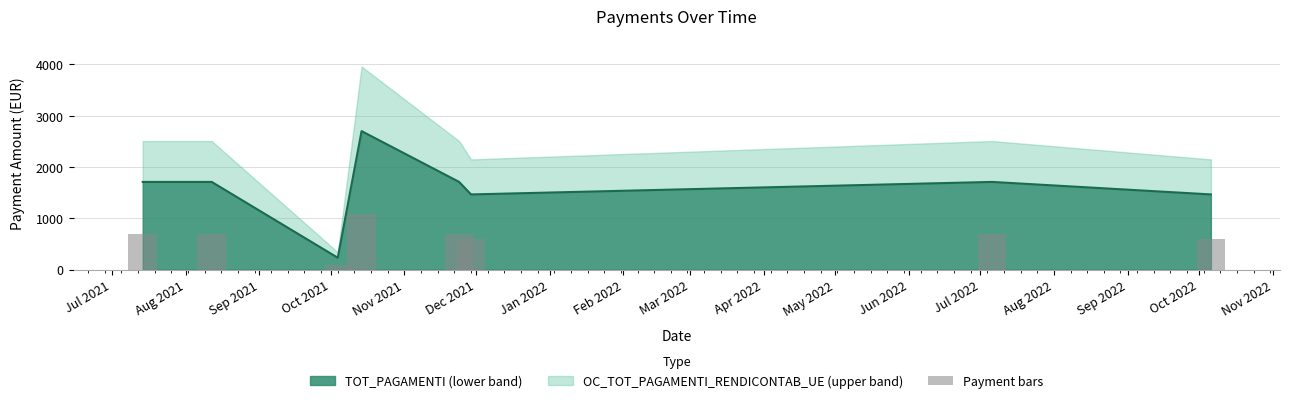

What is the change in value from Jul 2021 to Feb 2022?

-97.6